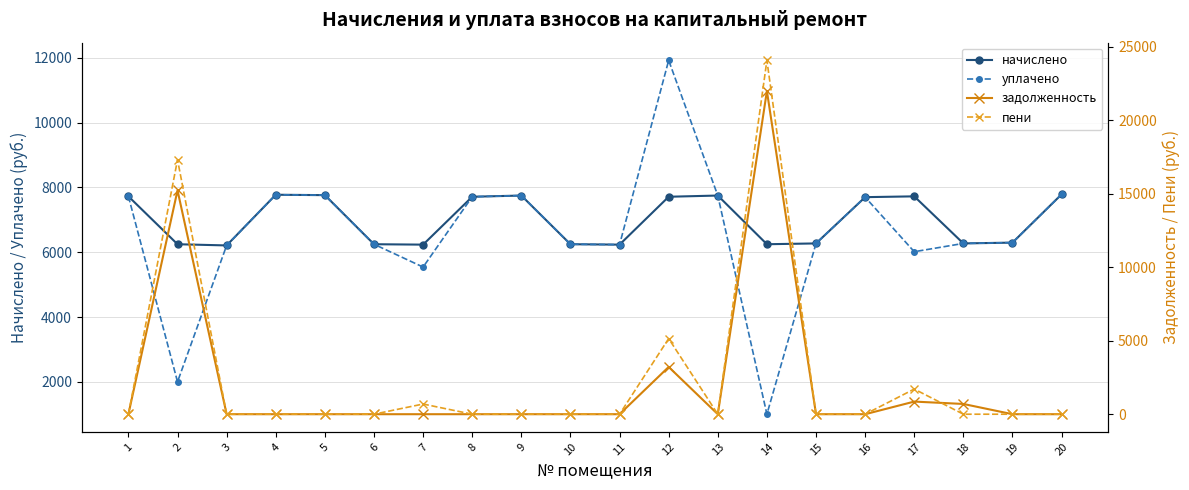

How many categories are shown in the chart?

20